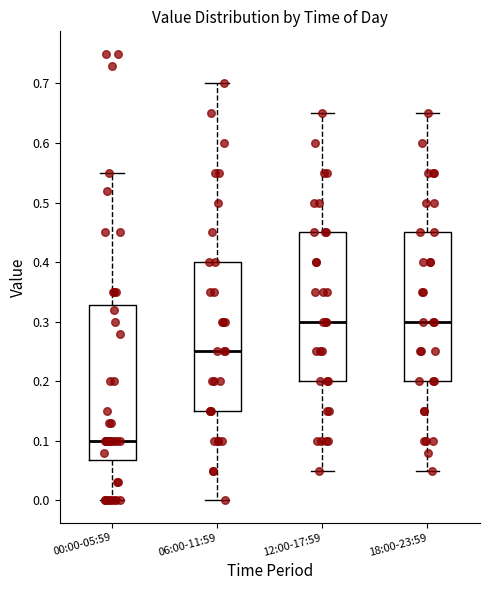

Where does the upper whisker of the box for 18:00-23:59 end on the y-axis? The values are not printed on the chart, so give them approximately, as read against the axis.

0.65